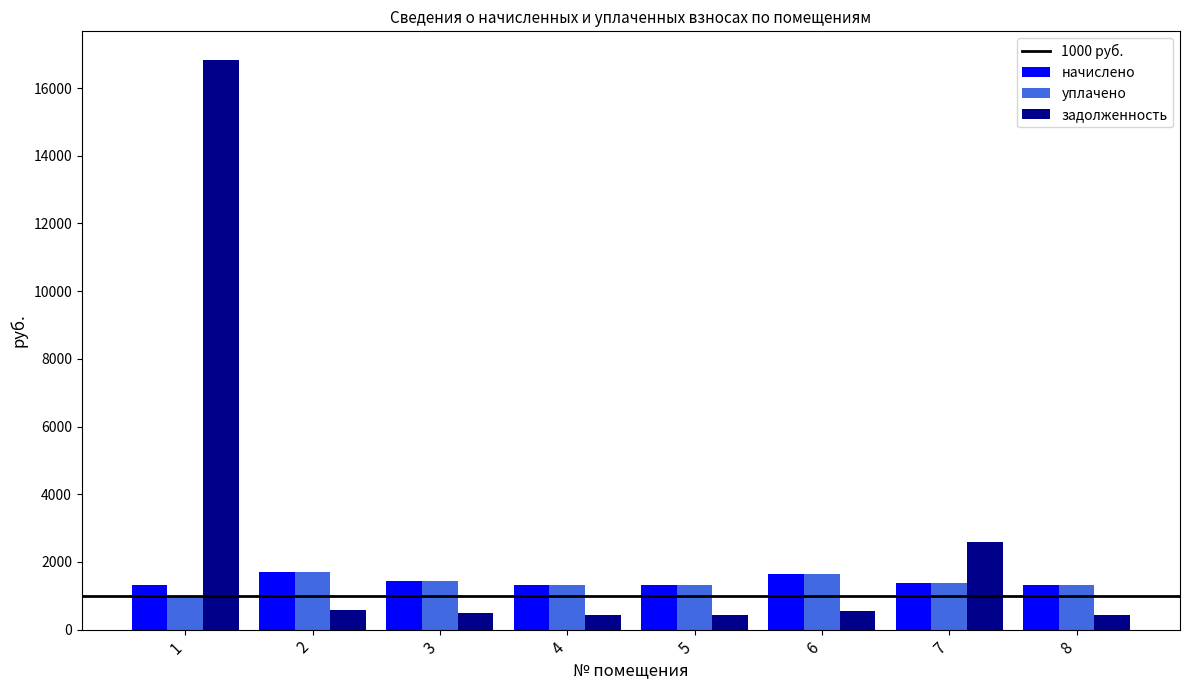

What is the maximum value for начислено?

1716.3